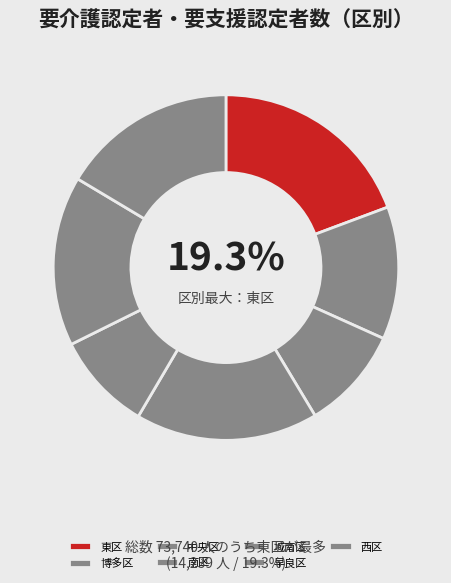

What is the largest slice in the pie chart?

東区